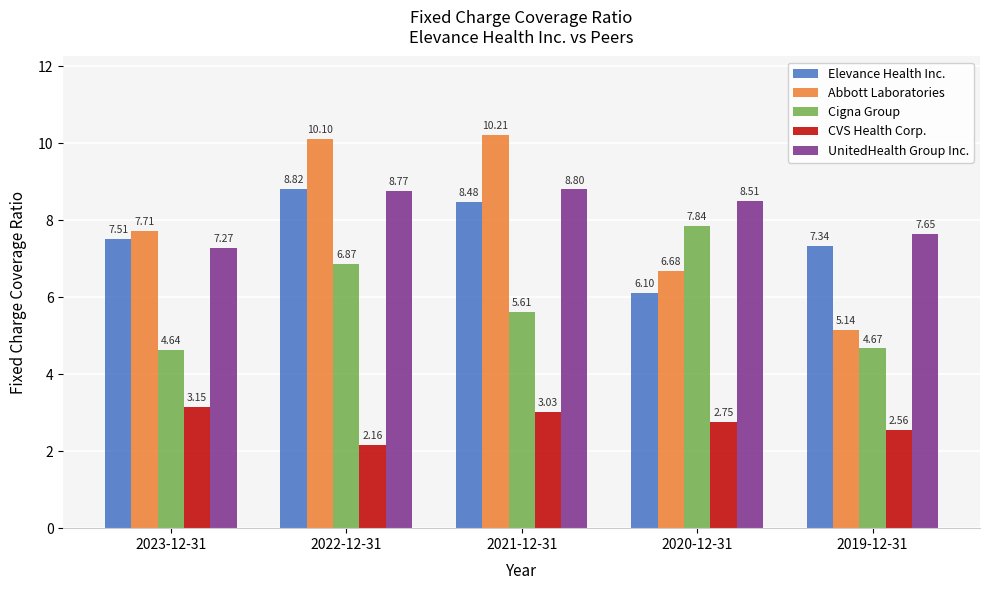

How many values in the Elevance Health Inc. series exceed 7?

4